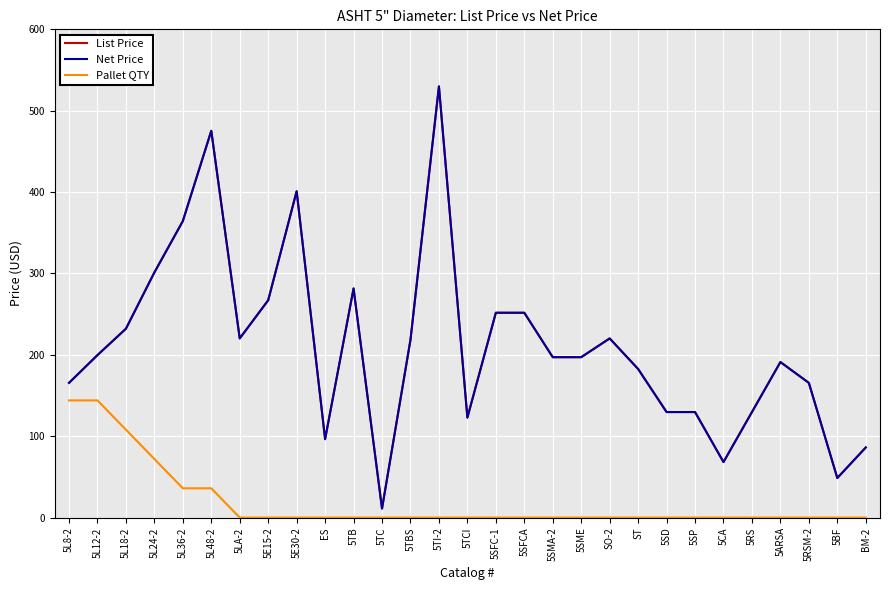

Does the chart have visible grid lines?

Yes